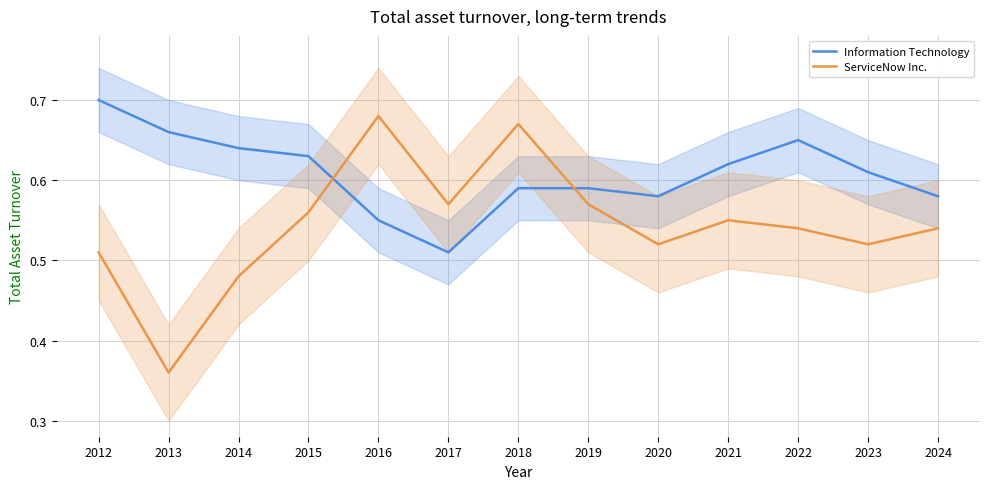

True or false: Information Technology has a value of 0.6 at 2023.

True